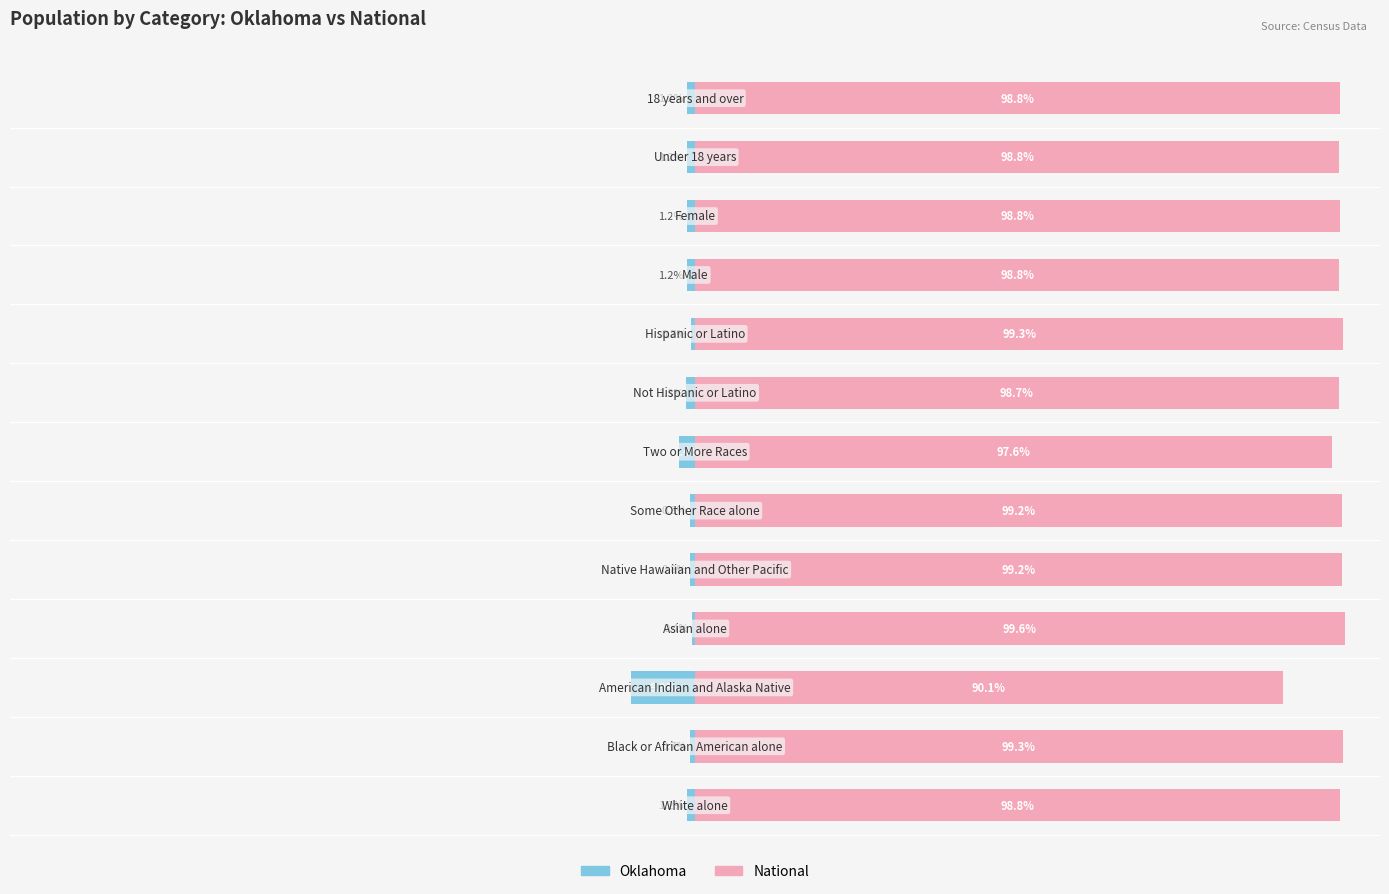

List the labels in order of National value, smallest first.

2, 6, 7, 11, 9, 0, 10, 12, 4, 5, 1, 8, 3